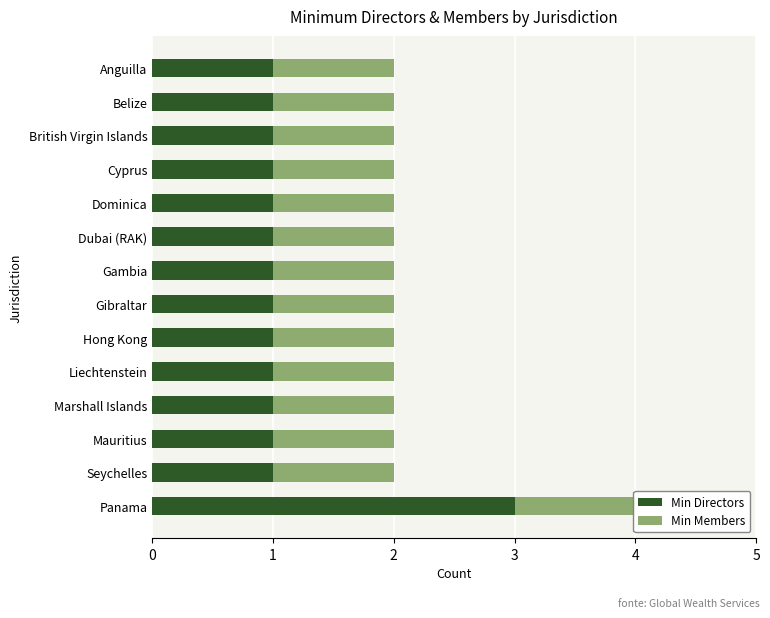

The Min Directors series shows 1.0 at 6. True or false?

True